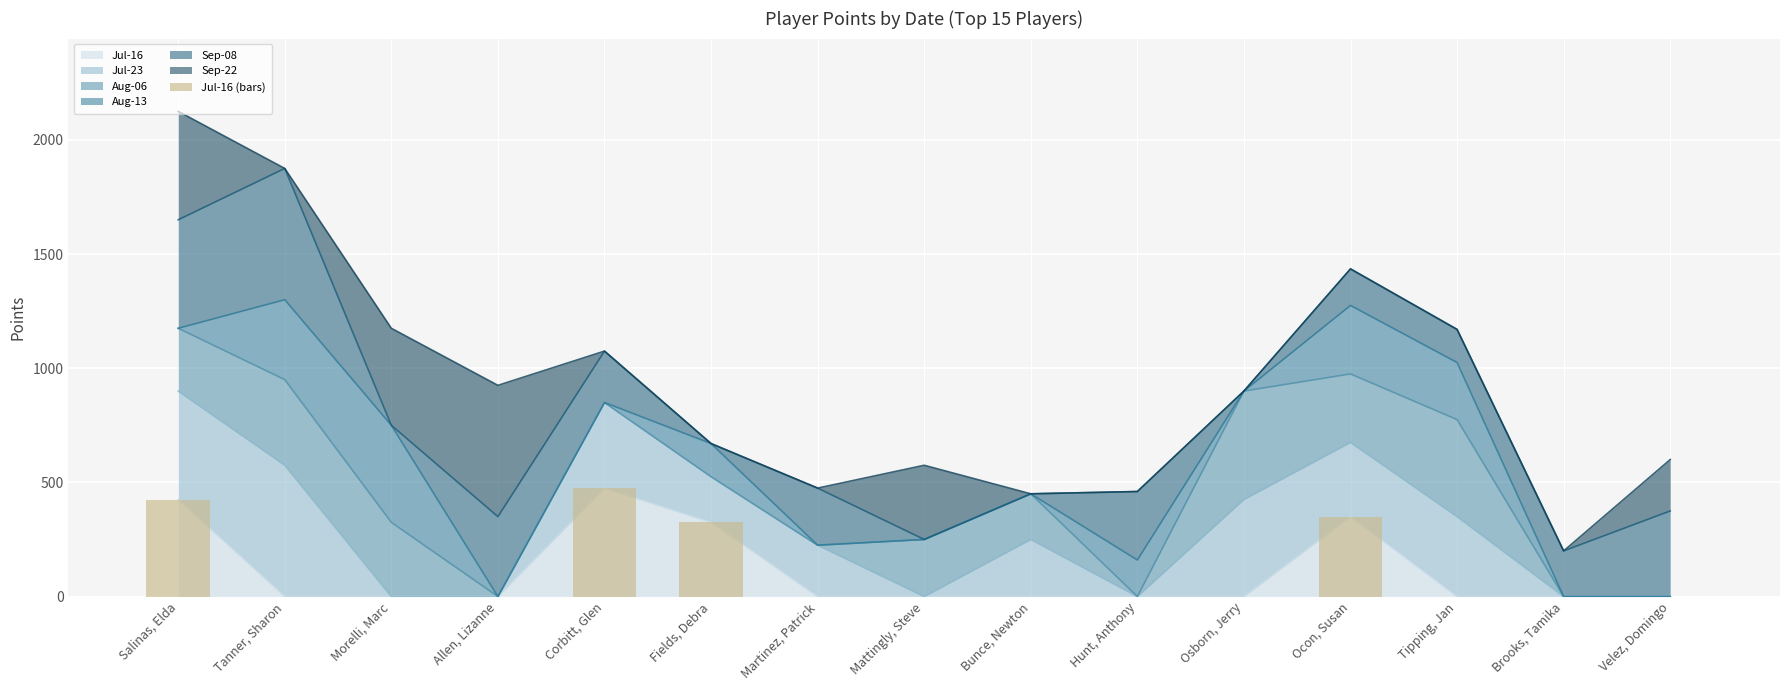

Rank the categories by value from lowest to highest.

Tanner, Sharon, Morelli, Marc, Allen, Lizanne, Martinez, Patrick, Mattingly, Steve, Bunce, Newton, Hunt, Anthony, Osborn, Jerry, Tipping, Jan, Brooks, Tamika, Velez, Domingo, Fields, Debra, Ocon, Susan, Salinas, Elda, Corbitt, Glen